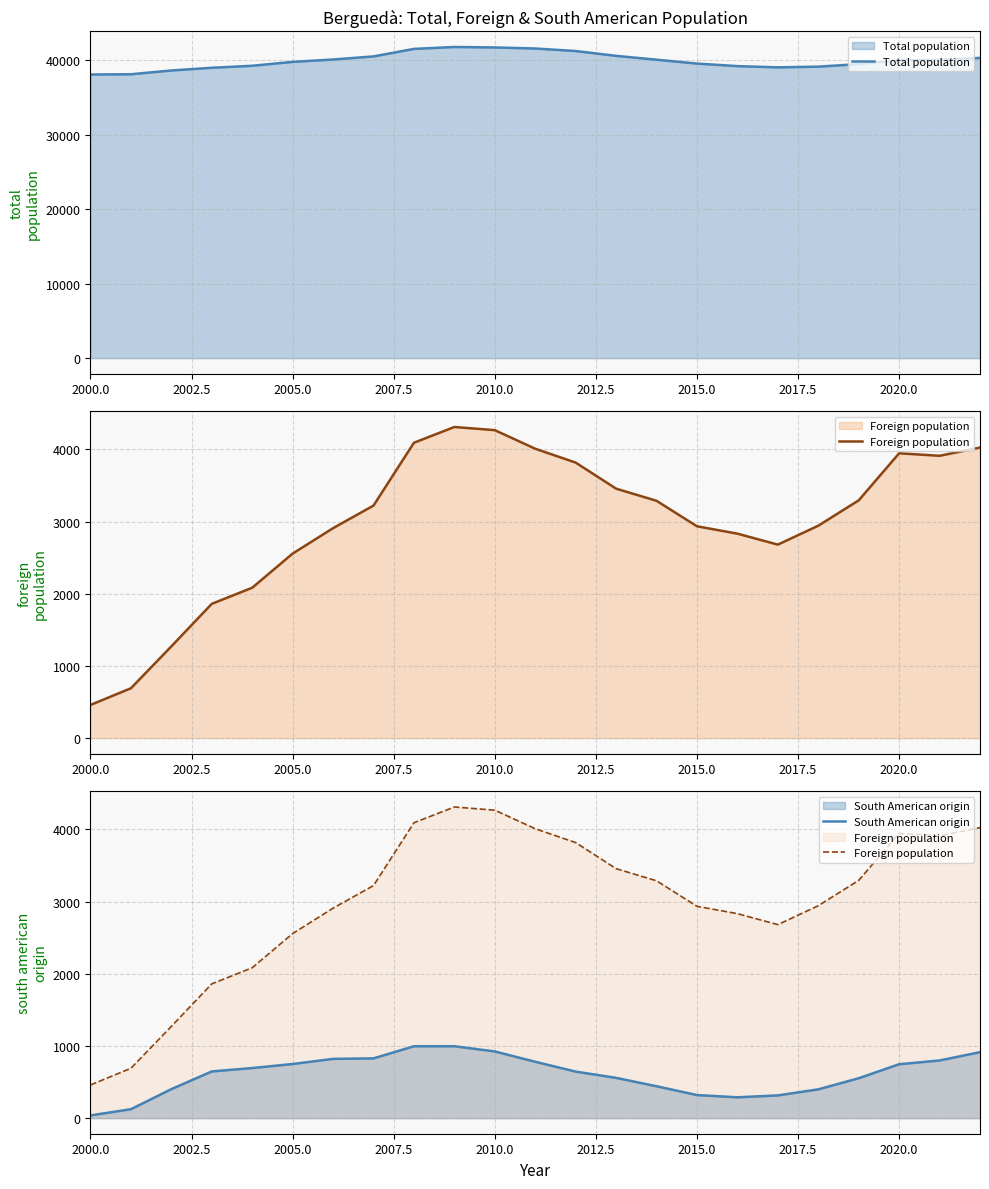

At which category does the chart reach its minimum across all series?

2000.0